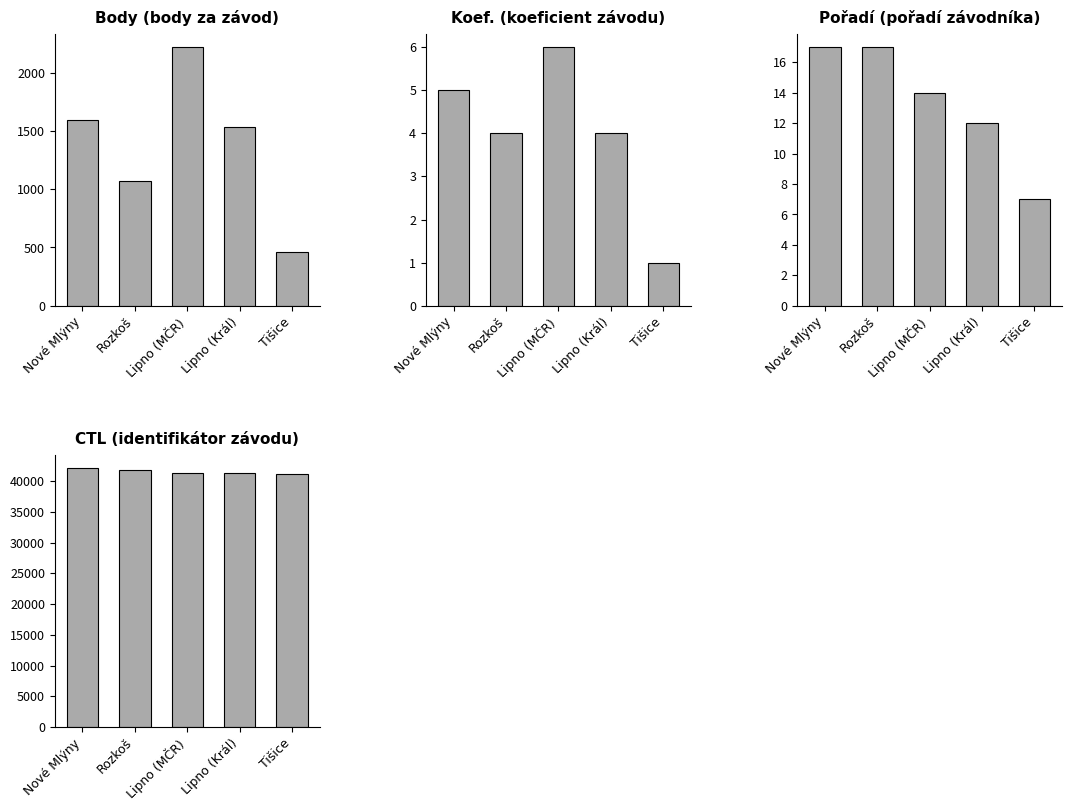

How many data points in Body are above 1534?

2